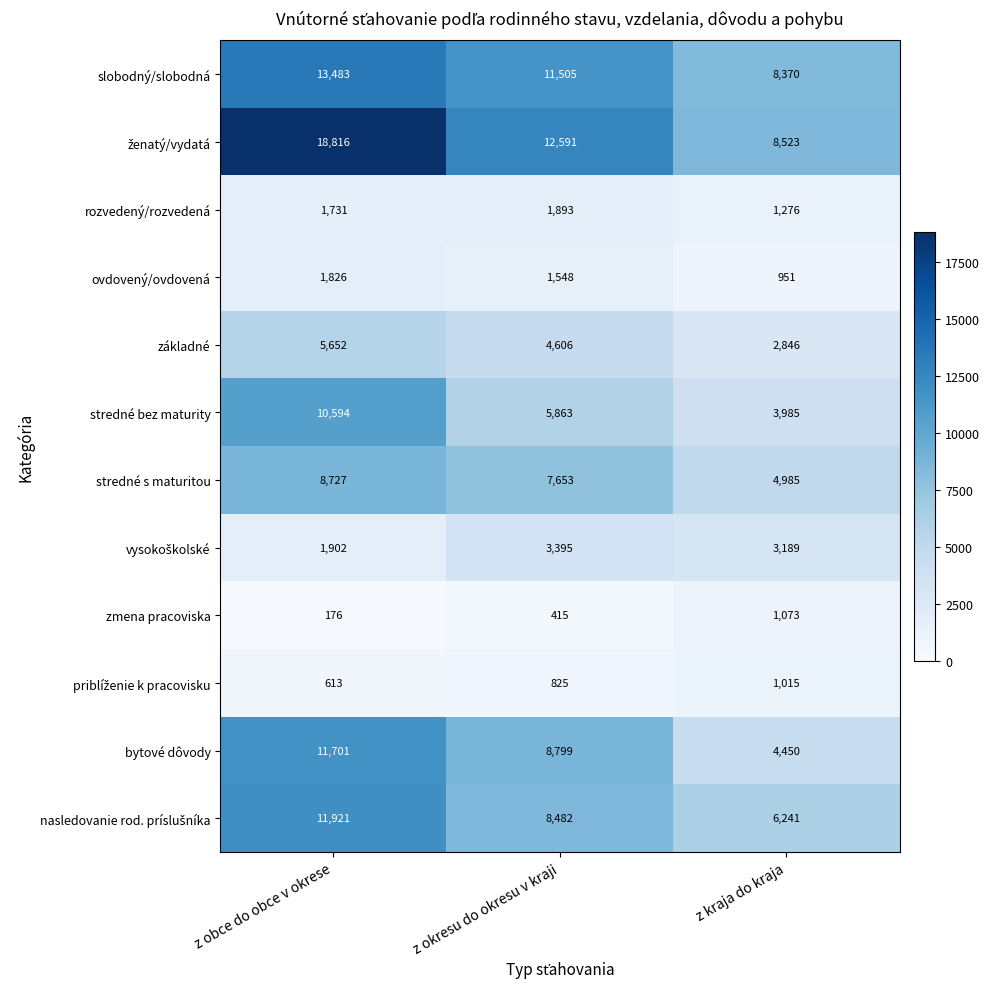

At how many categories does at least one series exceed 4531?

3